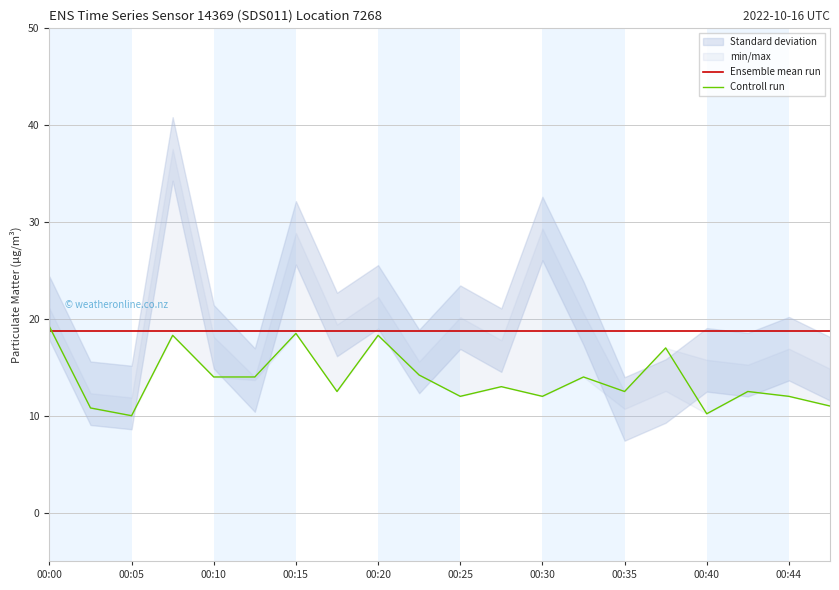

List the series in order of their overall mean, lowest first.

Controll run, Ensemble mean run